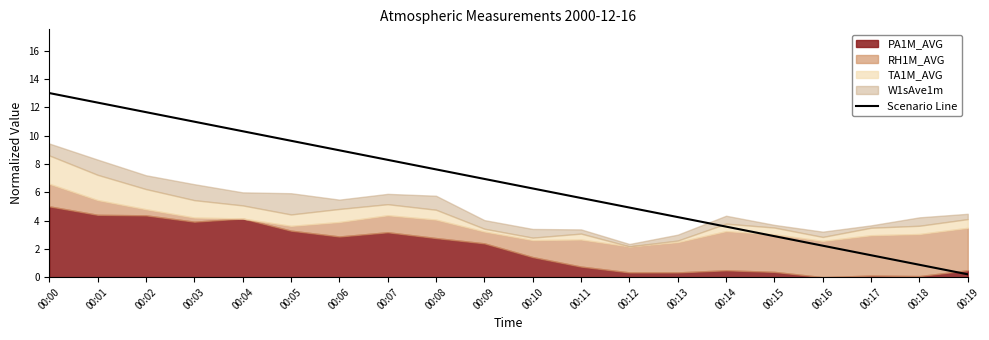

Is it true that the value at 00:13 is 6.3?

False